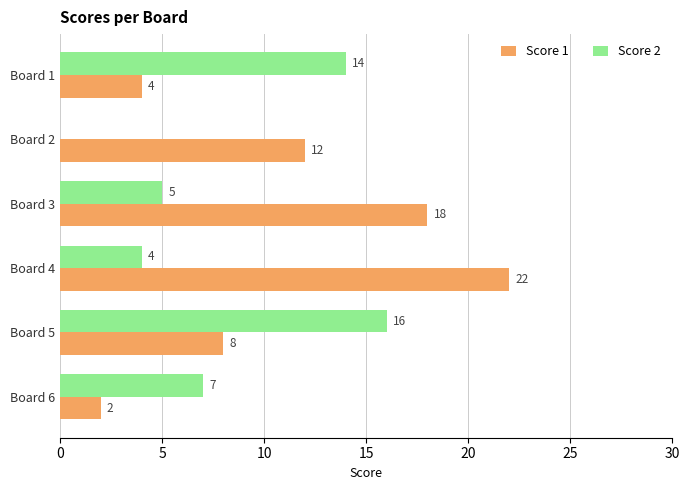

Which series has the widest spread of values?

Score 1